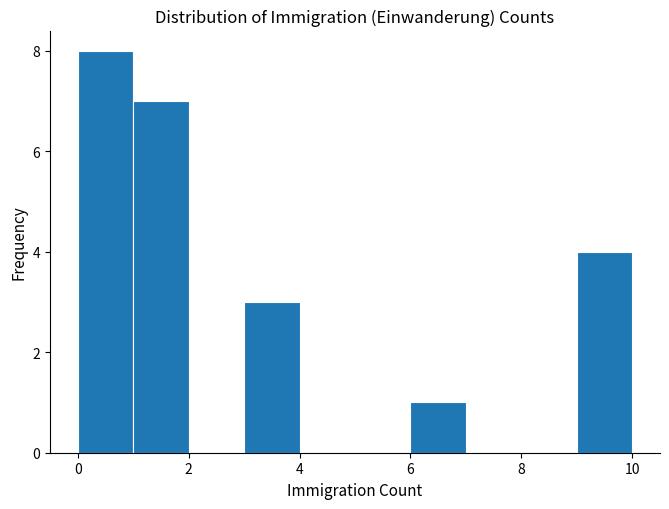

Reading left to right, transcribe this chart: for each bar, give the range it covers on the x-axis and its height. The values are not printed on the chart, so give them approximately, as read against the axis.

0 to 1: 8
1 to 2: 7
2 to 3: 0
3 to 4: 3
4 to 5: 0
5 to 6: 0
6 to 7: 1
7 to 8: 0
8 to 9: 0
9 to 10: 4